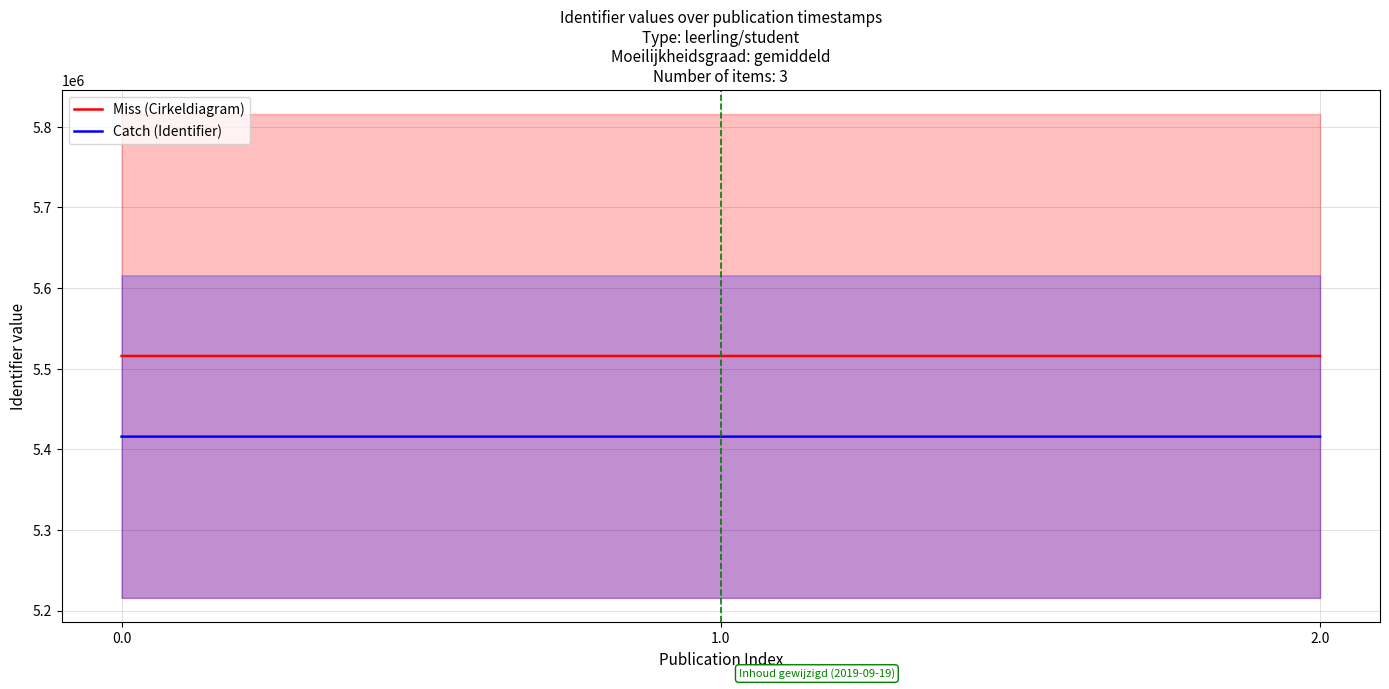

Which series has the largest total across all categories?

Miss (Cirkeldiagram)